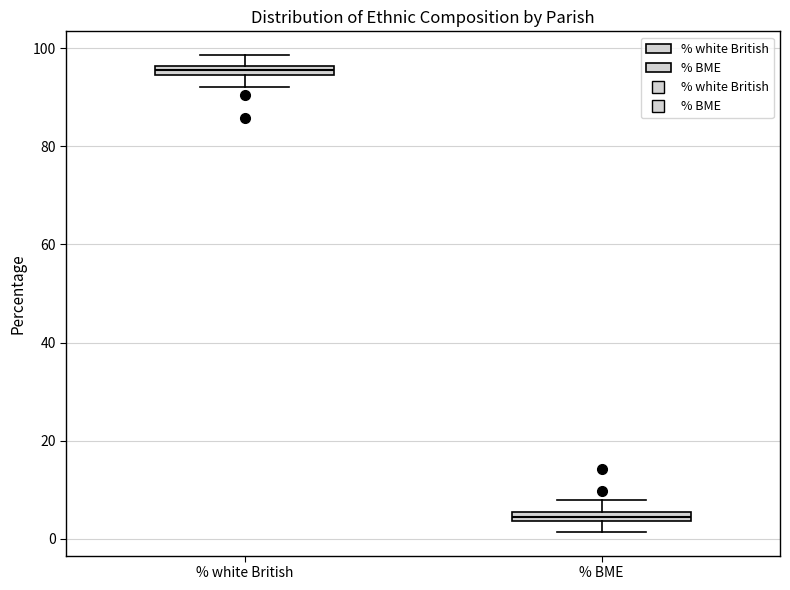

Where does the upper whisker of the box for % white British end on the y-axis? The values are not printed on the chart, so give them approximately, as read against the axis.

98